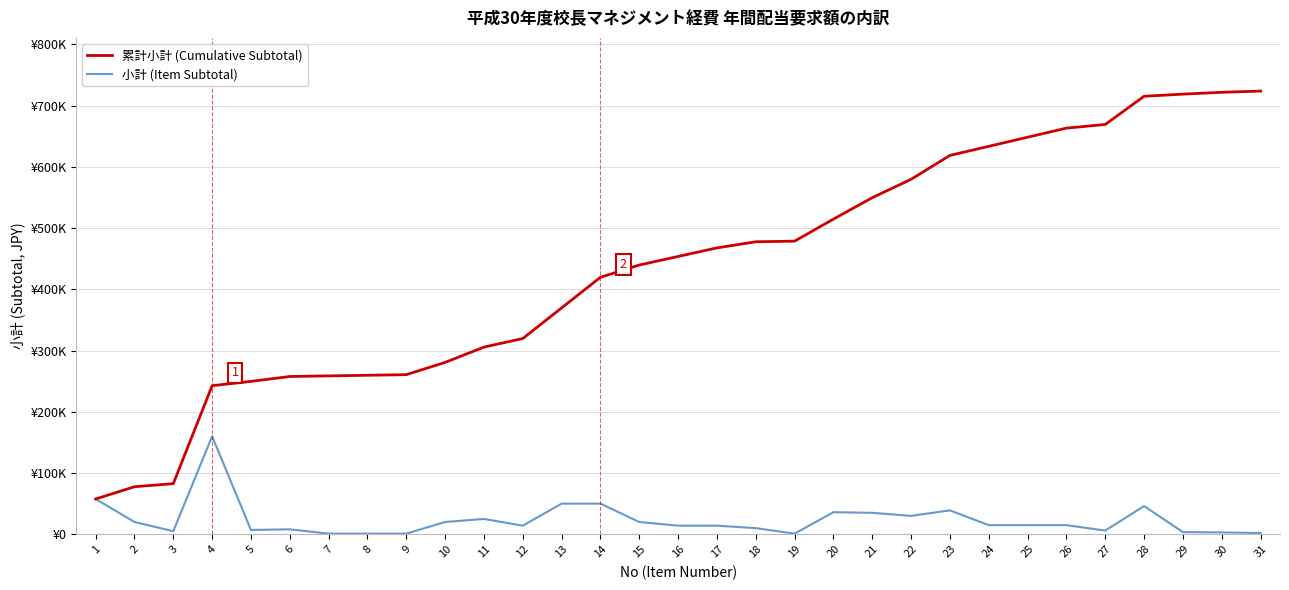

What is the average value of the 小計 (Item Subtotal) series?

23343